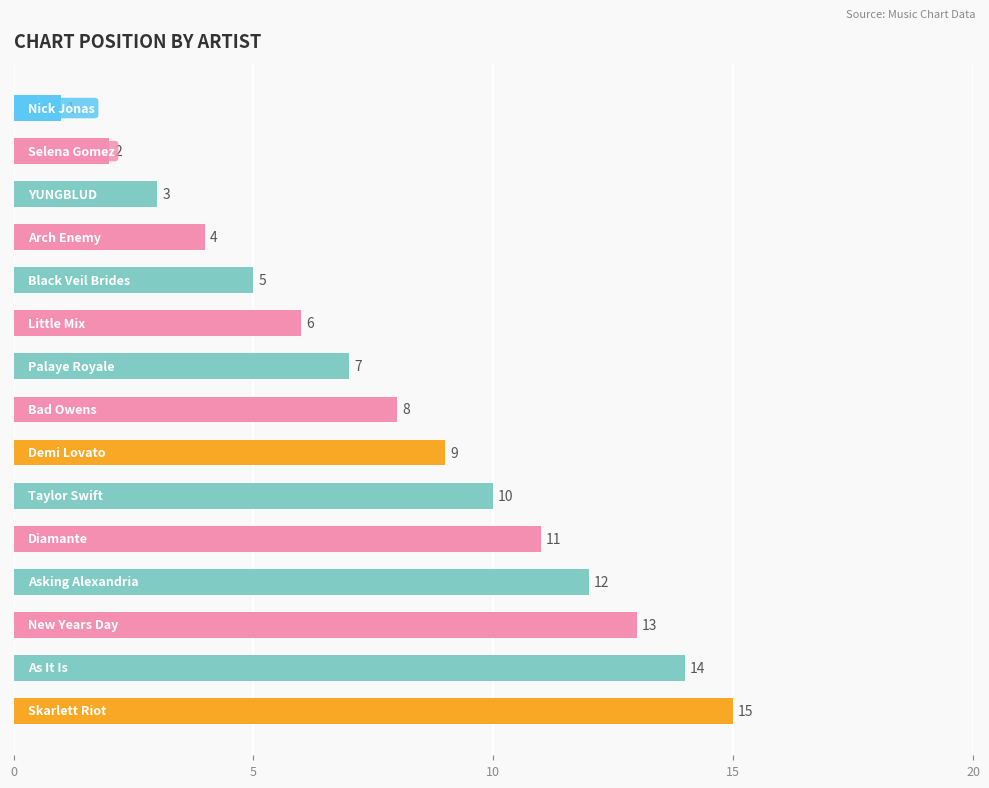

What is the maximum value shown in the chart?

15